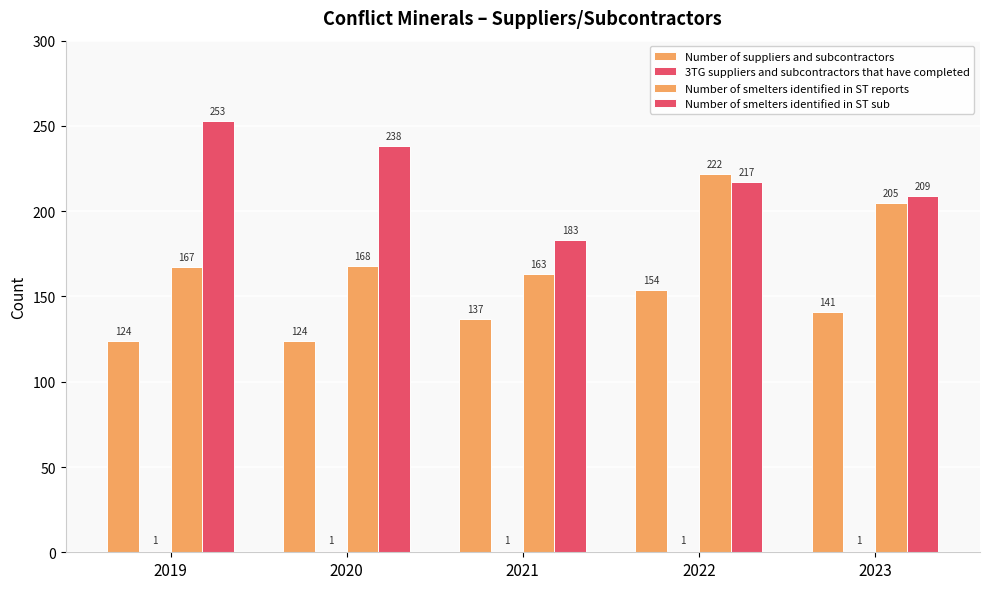

How many bars are there in each group?

4